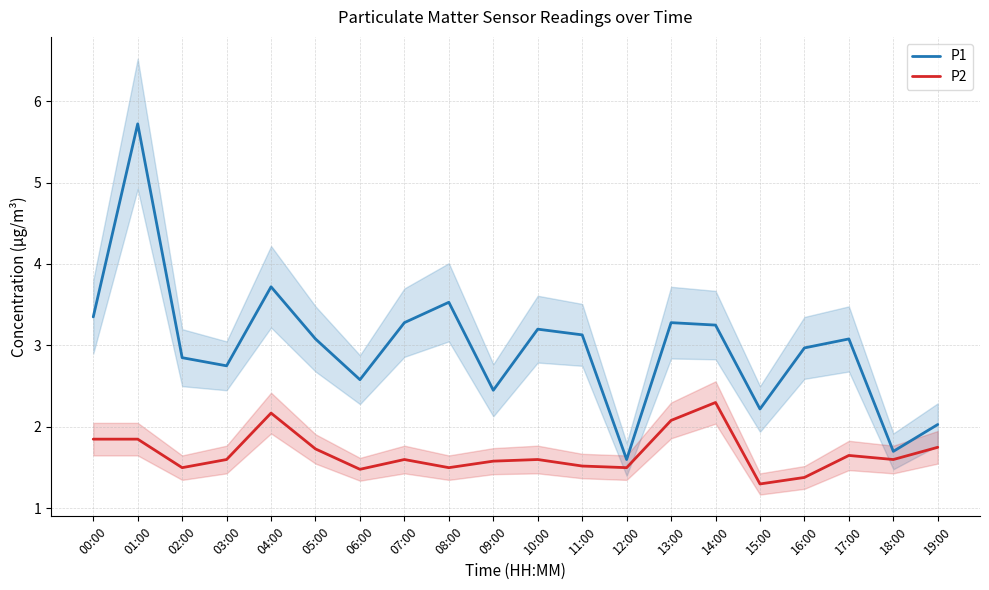

How many series are shown in this chart?

2